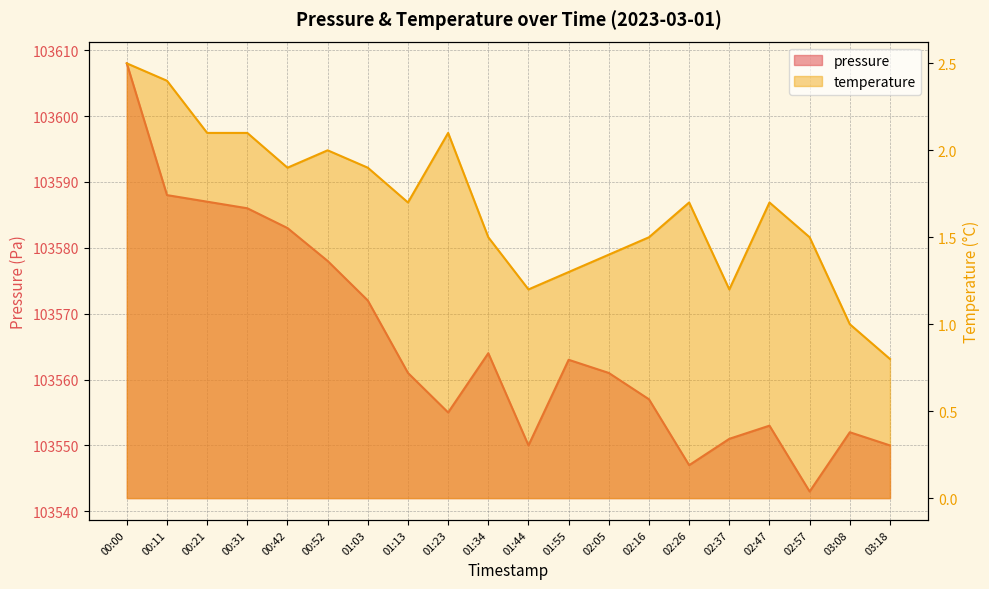

Rank the categories by pressure value from highest to lowest.

00:00, 00:11, 00:21, 00:31, 00:42, 00:52, 01:03, 01:34, 01:55, 01:13, 02:05, 02:16, 01:23, 02:47, 03:08, 02:37, 01:44, 03:18, 02:26, 02:57